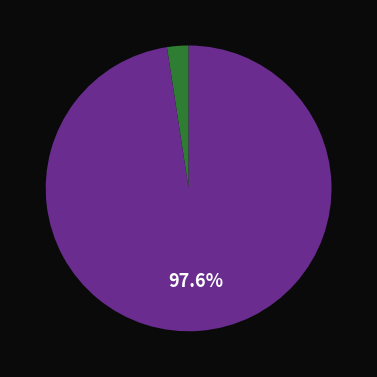

To the nearest percent, what is the difference between the largest and smallest slice percentages?

95%